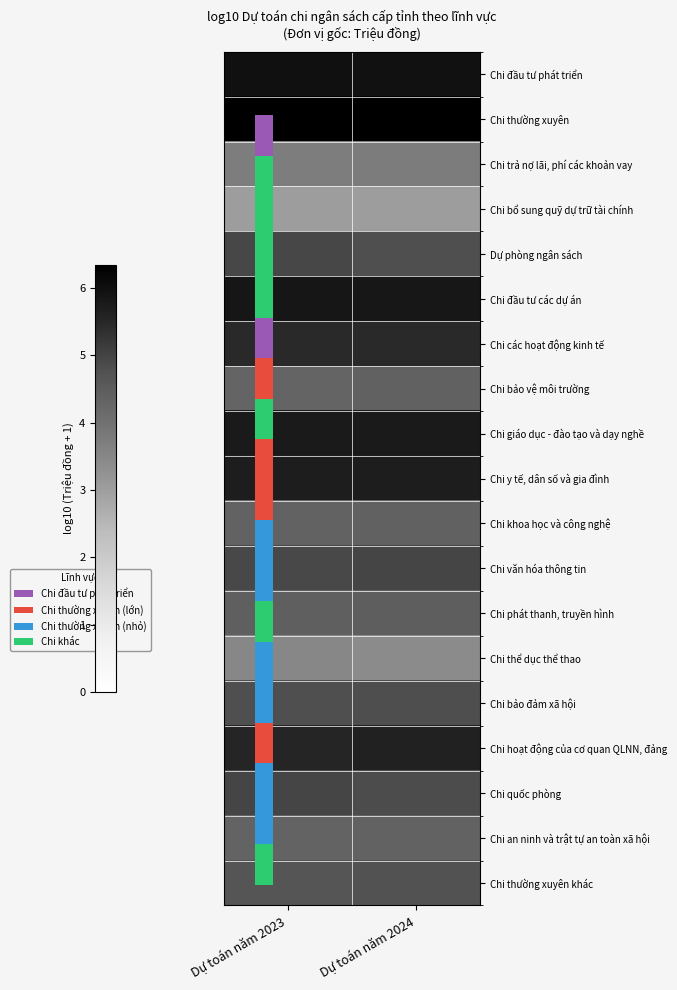

Reading left to right, transcribe all the data shown in this chart.

Chi đầu tư phát triển: Dự toán năm 2023=6.0	Dự toán năm 2024=5.9
Chi thường xuyên: Dự toán năm 2023=6.3	Dự toán năm 2024=6.3
Chi trả nợ lãi, phí các khoản vay: Dự toán năm 2023=3.7	Dự toán năm 2024=3.7
Chi bổ sung quỹ dự trữ tài chính: Dự toán năm 2023=3.0	Dự toán năm 2024=3.0
Dự phòng ngân sách: Dự toán năm 2023=4.9	Dự toán năm 2024=4.8
Chi đầu tư các dự án: Dự toán năm 2023=5.9	Dự toán năm 2024=5.8
Chi các hoạt động kinh tế: Dự toán năm 2023=5.5	Dự toán năm 2024=5.5
Chi bảo vệ môi trường: Dự toán năm 2023=4.3	Dự toán năm 2024=4.4
Chi giáo dục - đào tạo và dạy nghề: Dự toán năm 2023=5.8	Dự toán năm 2024=5.8
Chi y tế, dân số và gia đình: Dự toán năm 2023=5.7	Dự toán năm 2024=5.7
Chi khoa học và công nghệ: Dự toán năm 2023=4.3	Dự toán năm 2024=4.4
Chi văn hóa thông tin: Dự toán năm 2023=4.9	Dự toán năm 2024=5.0
Chi phát thanh, truyền hình: Dự toán năm 2023=4.4	Dự toán năm 2024=4.4
Chi thể dục thể thao: Dự toán năm 2023=3.5	Dự toán năm 2024=3.4
Chi bảo đảm xã hội: Dự toán năm 2023=4.8	Dự toán năm 2024=4.8
Chi hoạt động của cơ quan QLNN, đảng: Dự toán năm 2023=5.5	Dự toán năm 2024=5.6
Chi quốc phòng: Dự toán năm 2023=5.0	Dự toán năm 2024=4.8
Chi an ninh và trật tự an toàn xã hội: Dự toán năm 2023=4.3	Dự toán năm 2024=4.4
Chi thường xuyên khác: Dự toán năm 2023=4.7	Dự toán năm 2024=4.7